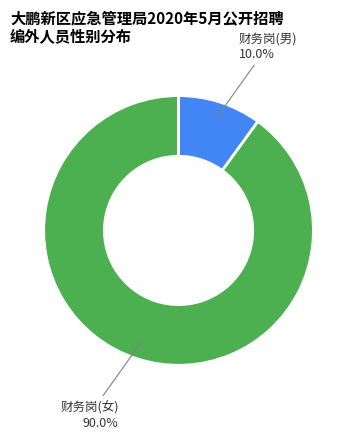

Does 财务岗(男) represent more than half of the total?

No